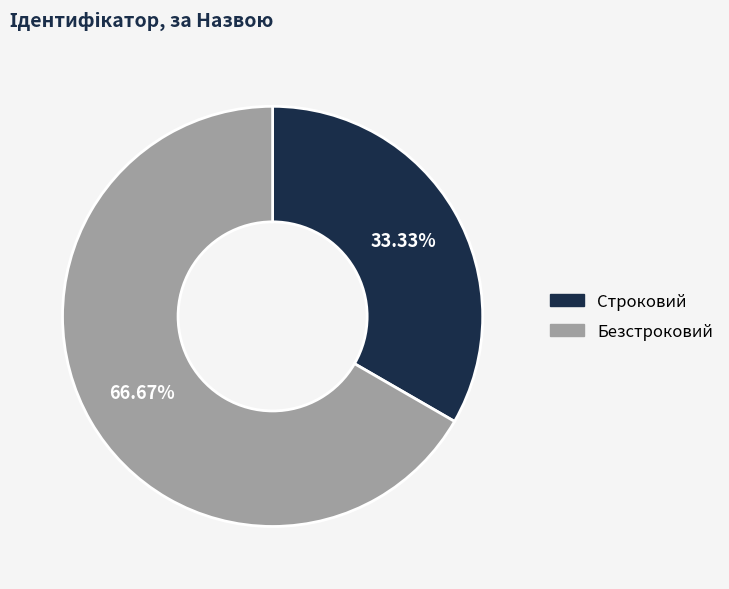

To the nearest percent, what portion does Строковий represent?

33%